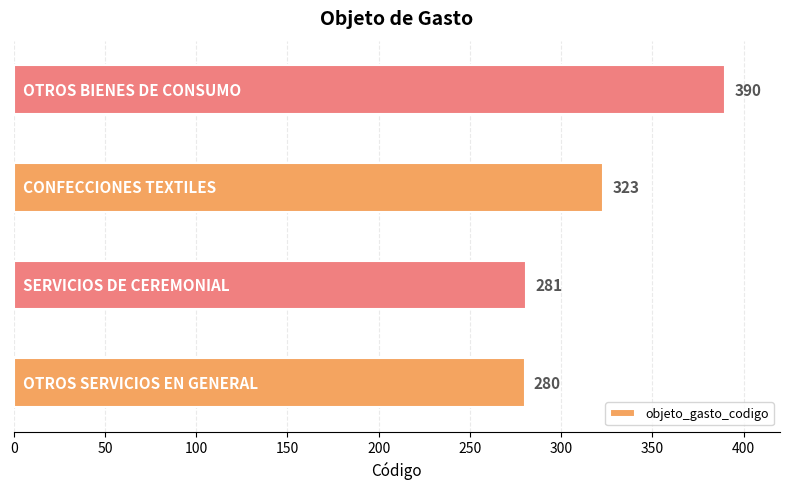

What is the sum of all values?

1274